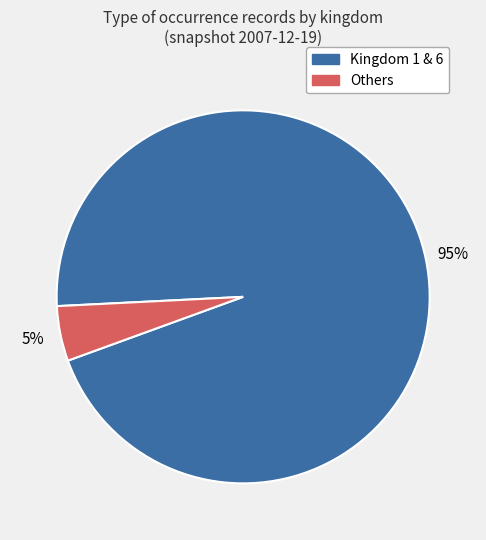

To the nearest percent, what is the average slice percentage?

50%